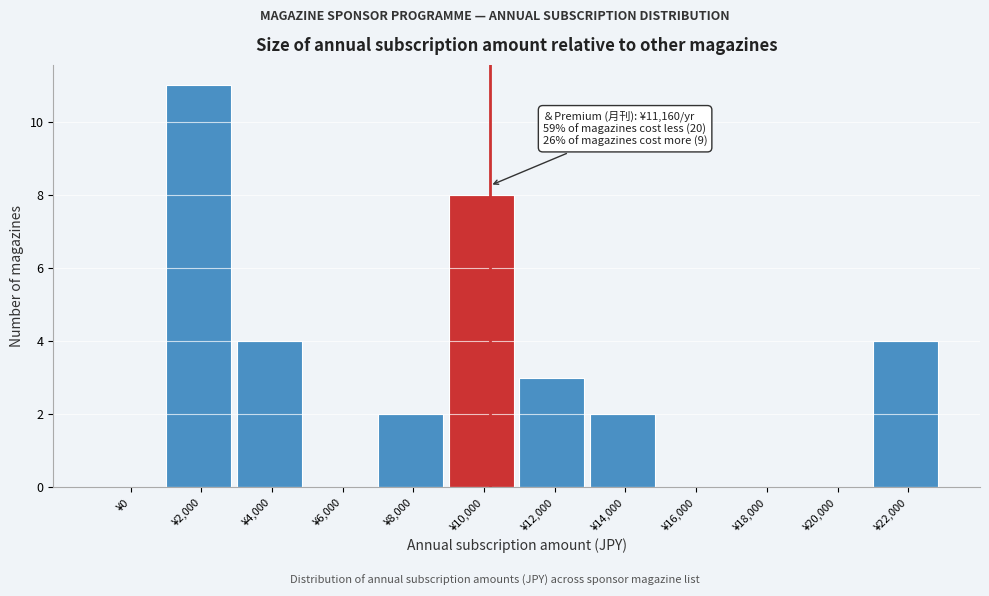

Reading left to right, list all the values displayed in this chart.

¥0=0	¥2,000=11	¥4,000=4	¥6,000=0	¥8,000=2	¥10,000=8	¥12,000=3	¥14,000=2	¥16,000=0	¥18,000=0	¥20,000=0	¥22,000=4